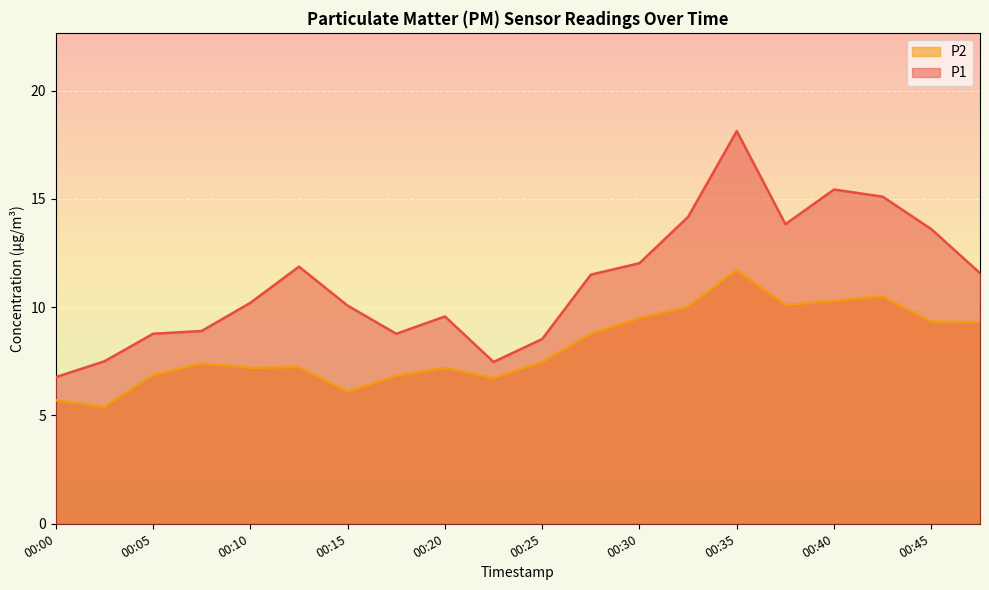

Which category has the lowest value in the P2 series?

00:02